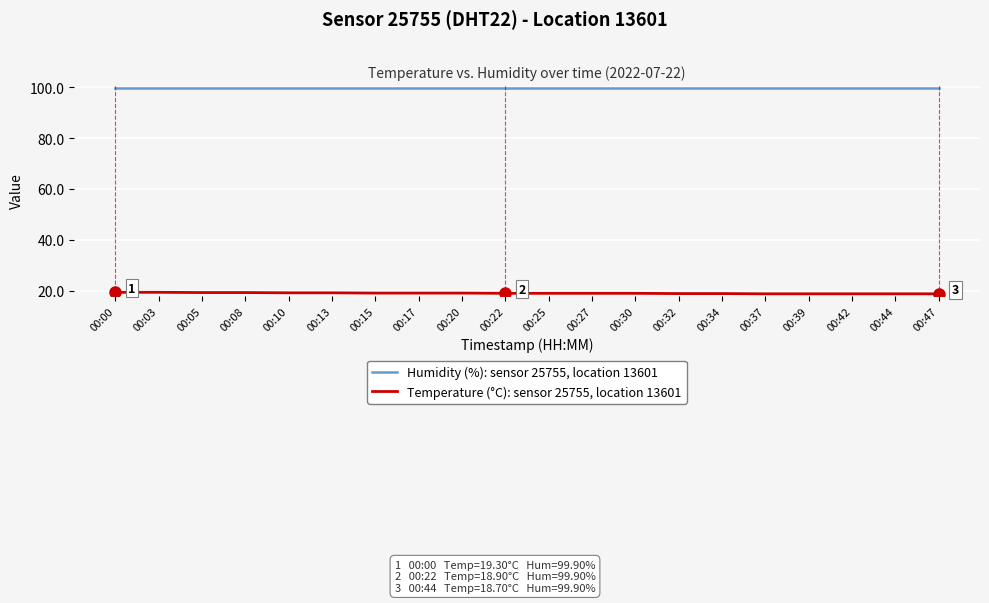

Does the chart display data point markers on the line(s)?

No